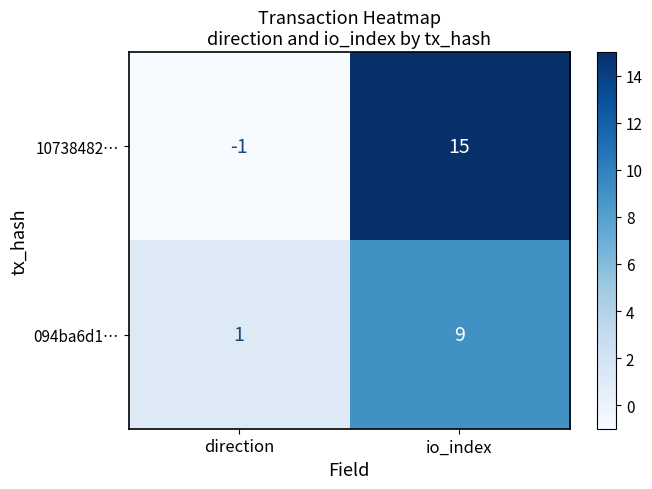

What is the difference between the highest and lowest values at io_index?

6